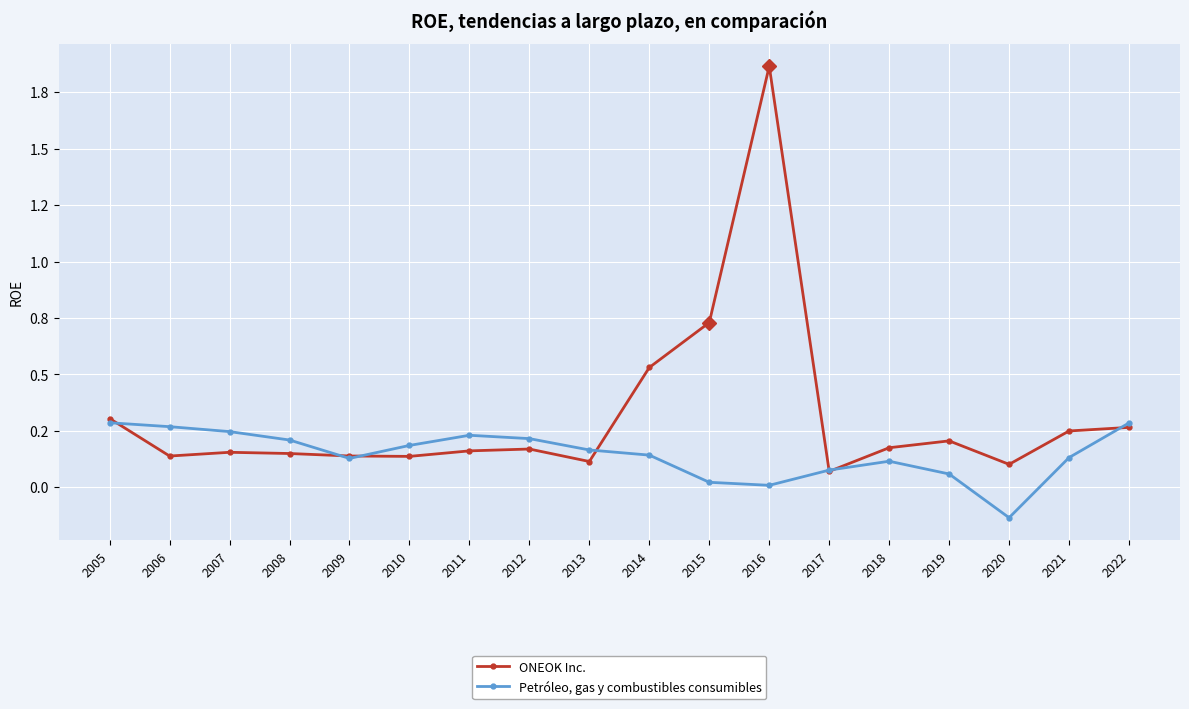

Which label corresponds to the smallest value in the chart?

2020